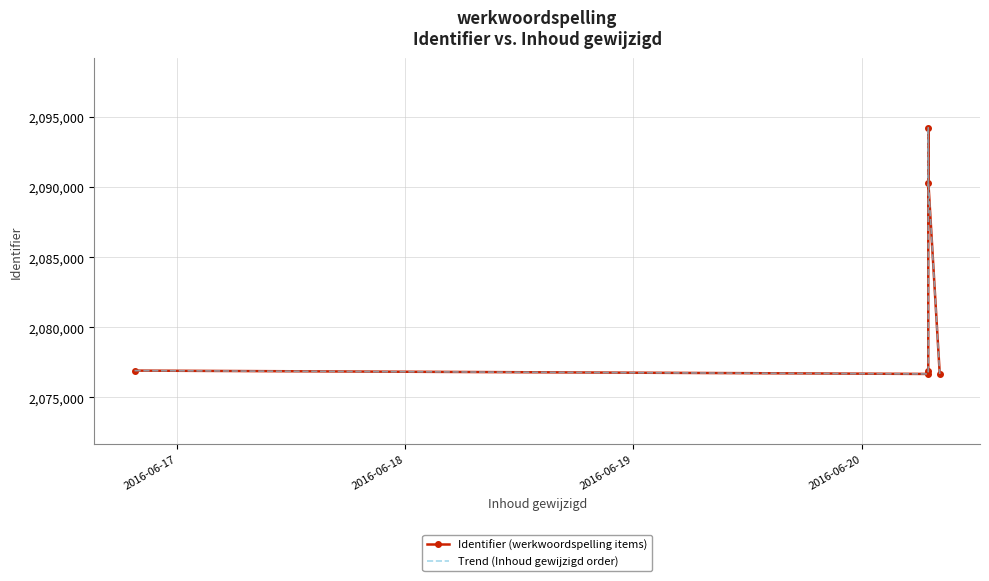

What is the maximum value shown in the chart?

2094227